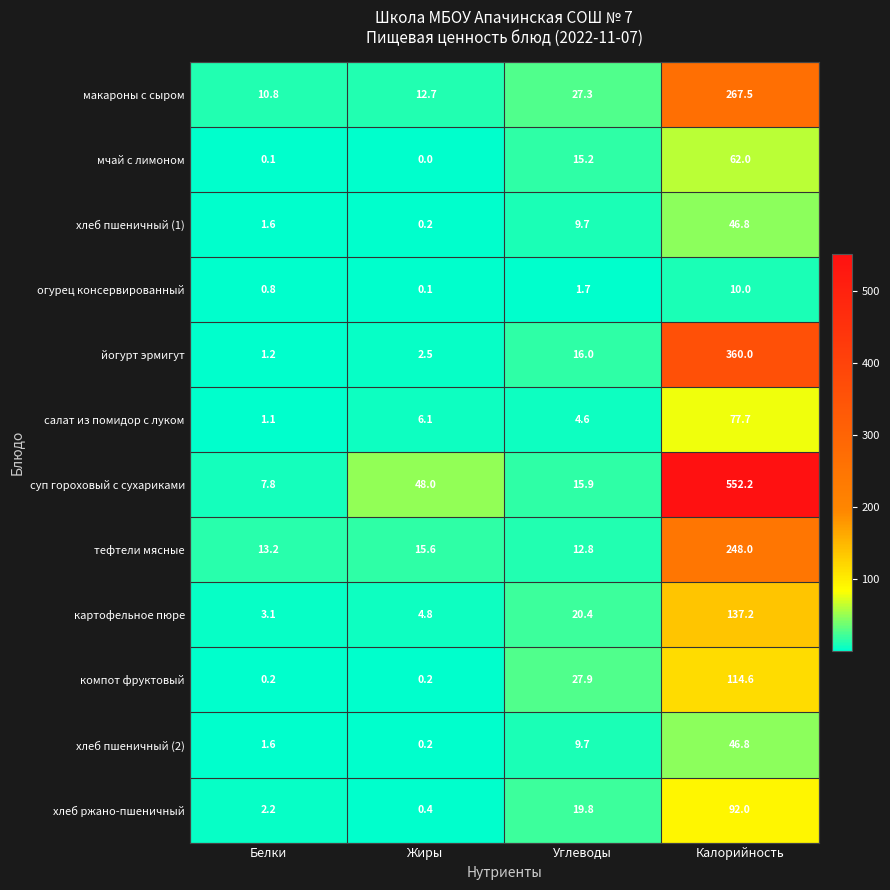

What is the difference between the second highest and minimum values in the суп гороховый с сухариками series?

40.2